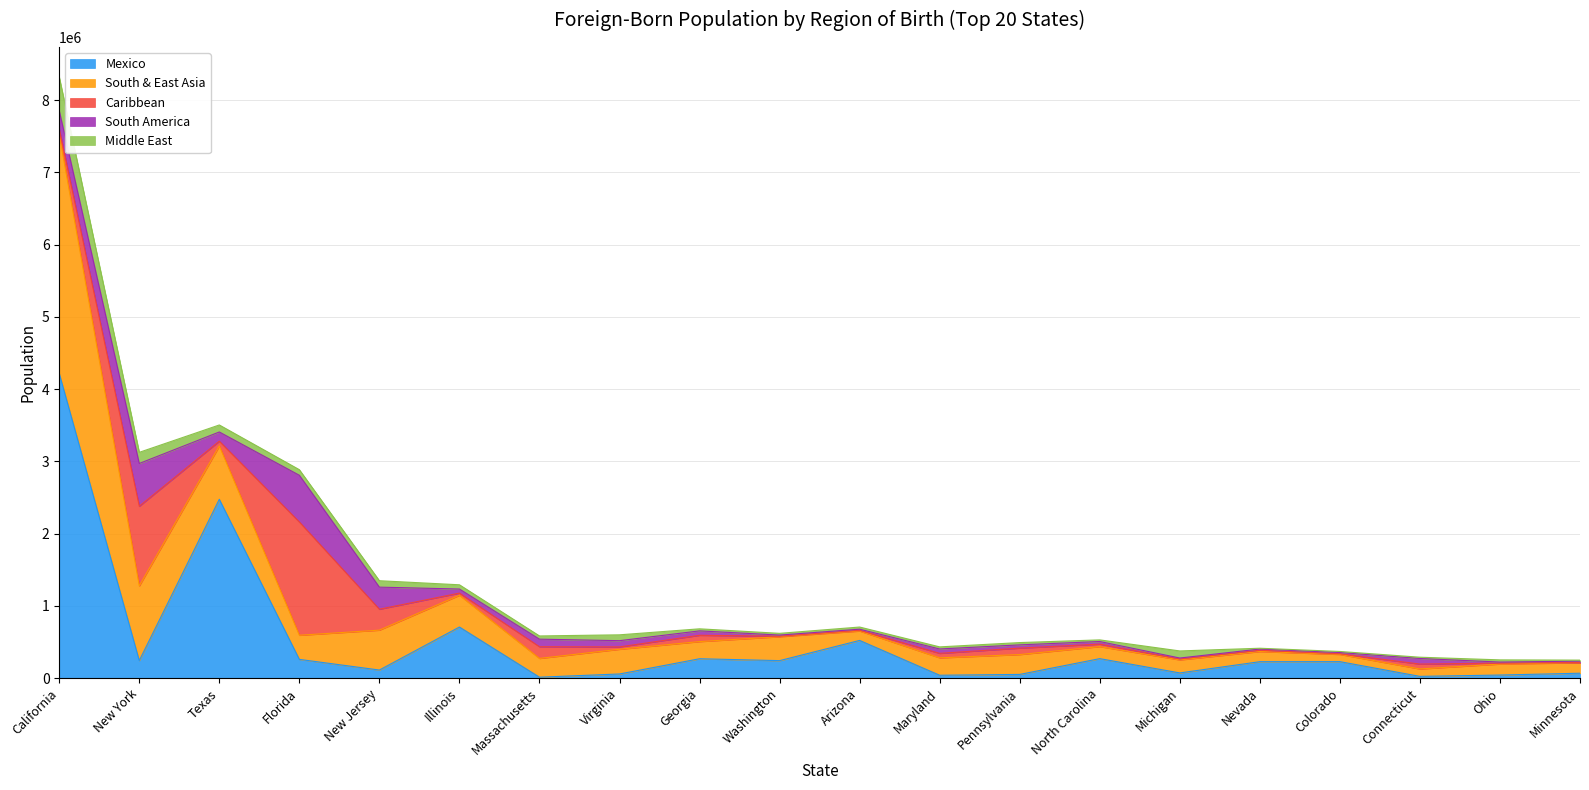

List the series in order of their peak value, lowest first.

Middle East, South America, Caribbean, South & East Asia, Mexico